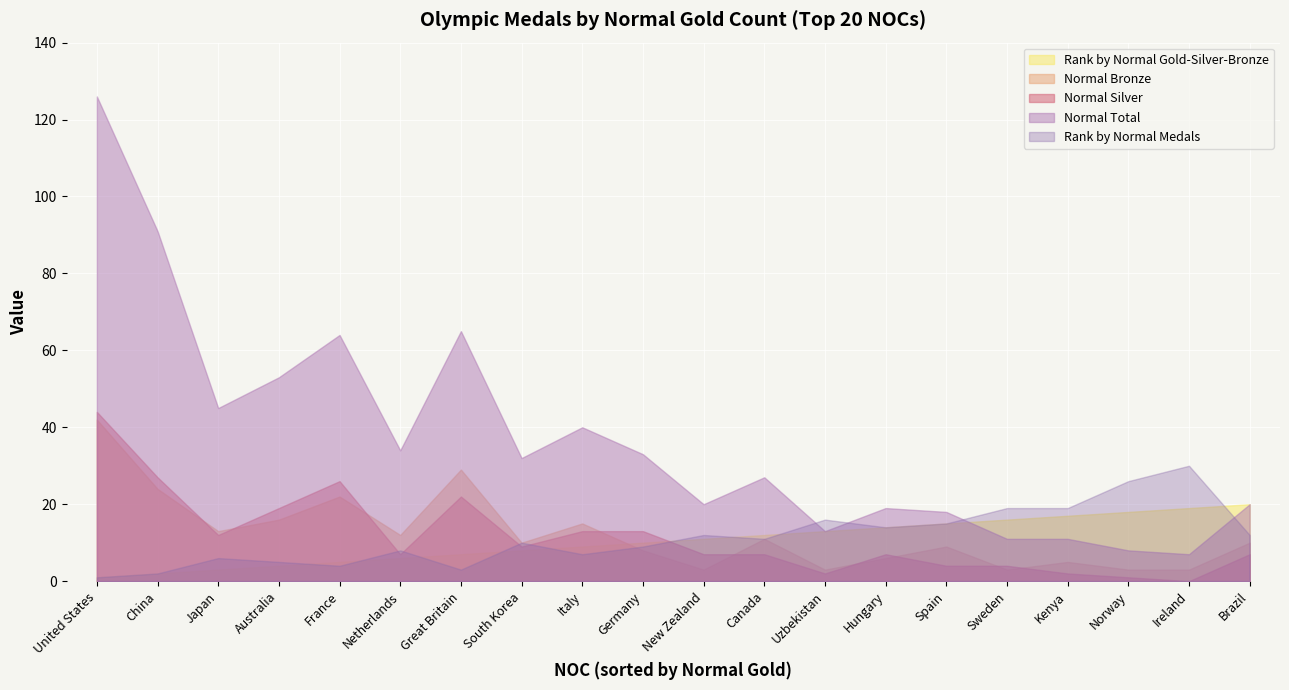

What is the average value of the Rank by Normal Gold-Silver-Bronze series?

10